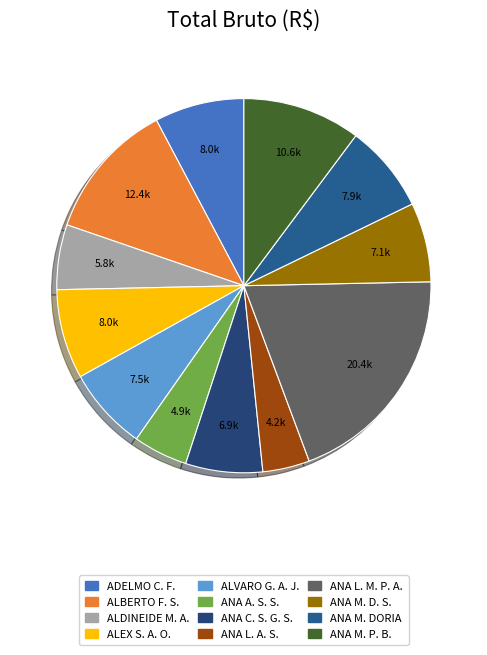

To the nearest percent, what is the average slice percentage?

8%